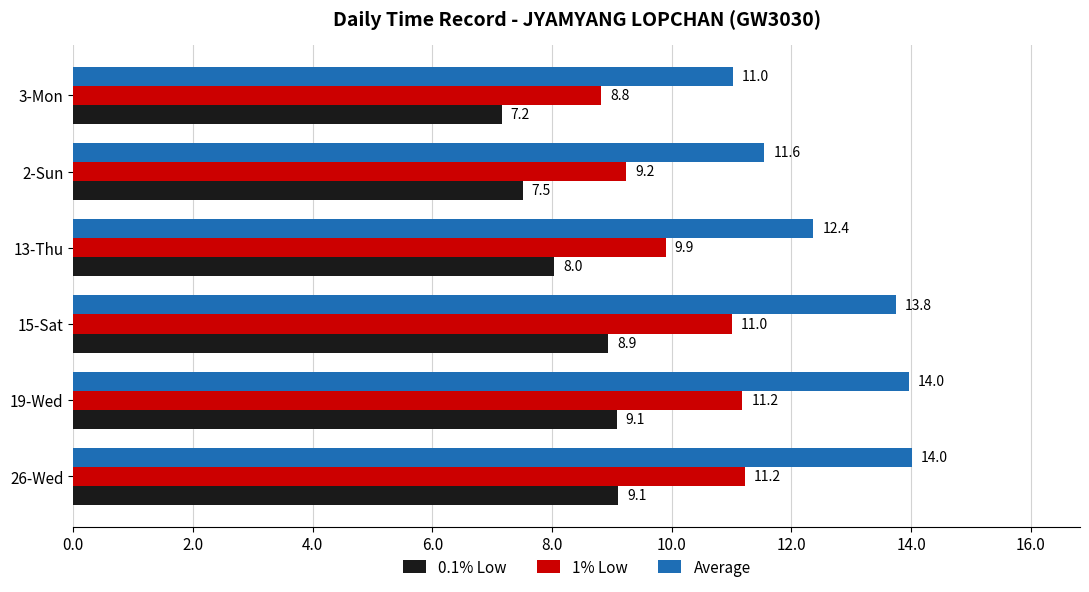

Which series has the largest range (max minus min)?

Average